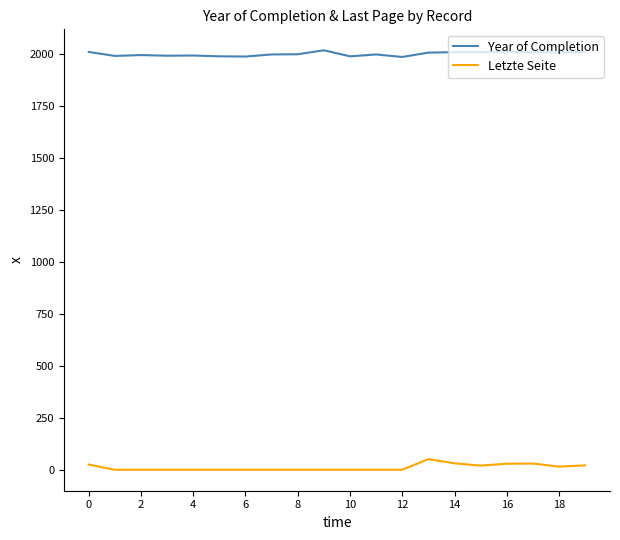

What is the difference between the maximum and minimum values in the Year of Completion series?

32